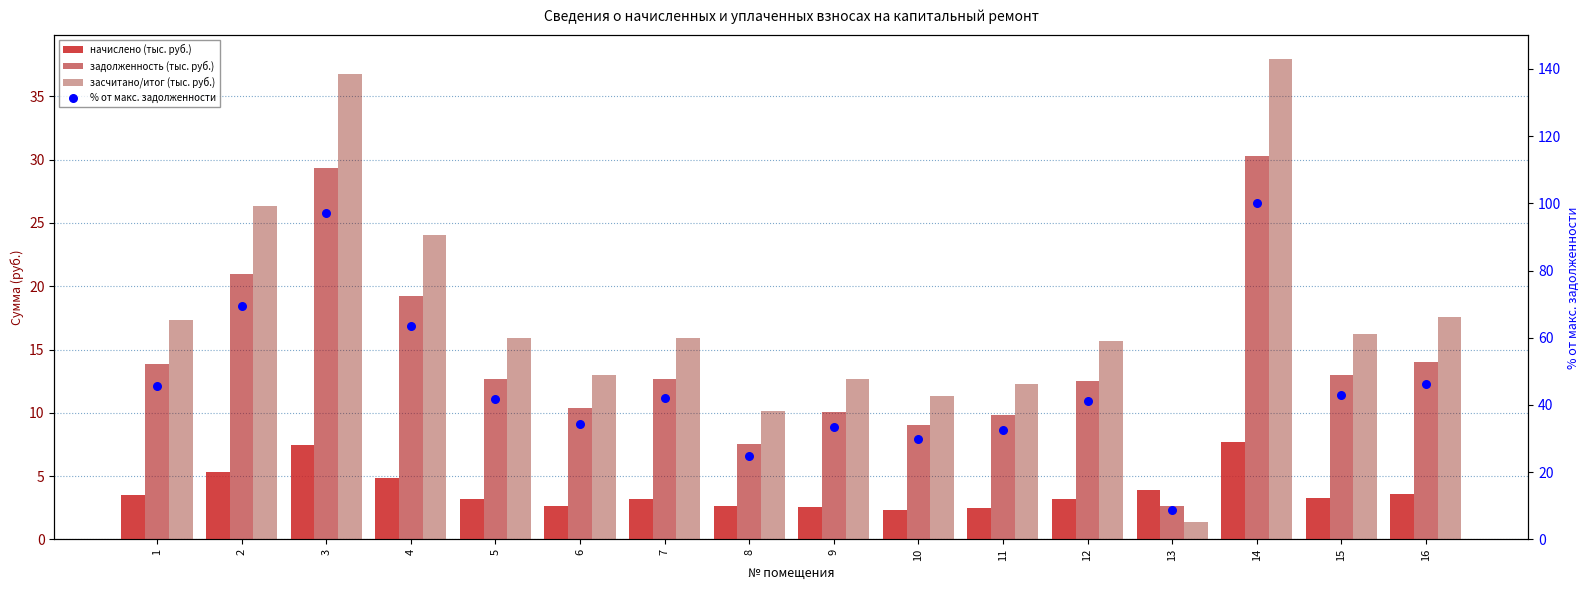

At which category is the sum across all series the highest?

14